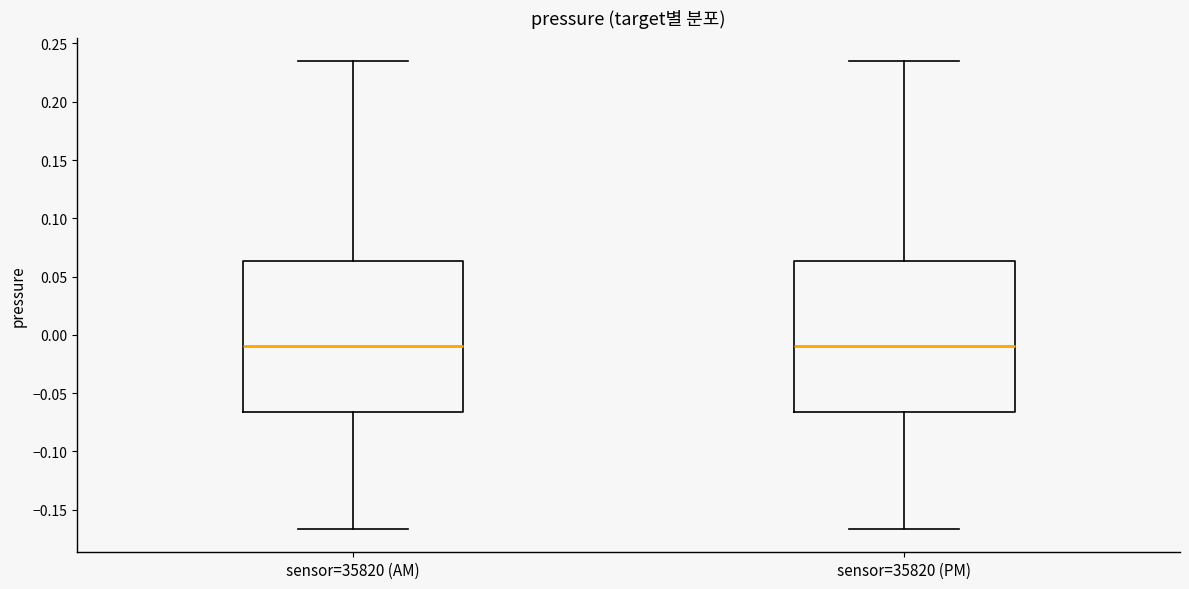

Reading left to right, transcribe this box plot: for each box, give where its median line is, the range the box spans, and where its two whiskers end, as read against the y-axis. The values are not printed on the chart, so give them approximately, as read against the axis.

sensor=35820 (AM): median -0.010, box -0.065 to 0.065, whiskers -0.165 to 0.235
sensor=35820 (PM): median -0.010, box -0.065 to 0.065, whiskers -0.165 to 0.235